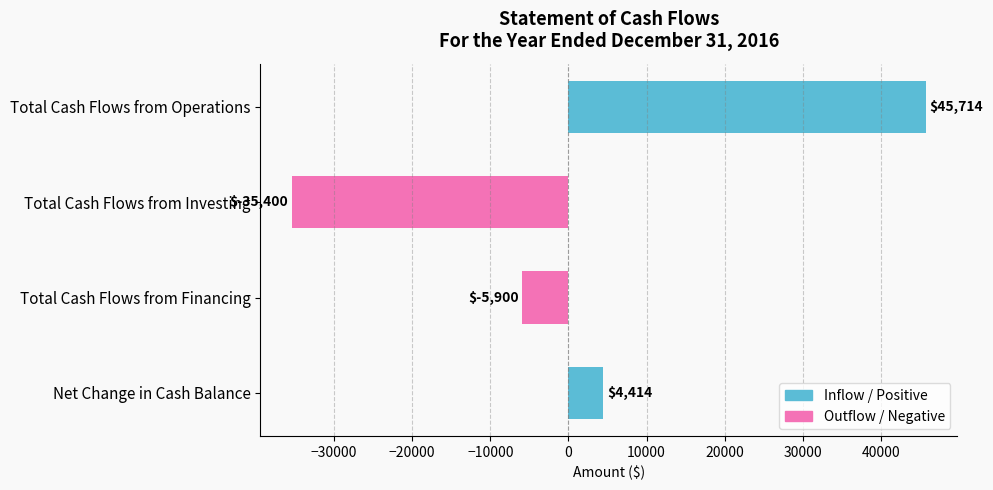

What position from the top is Total Cash Flows from Operations?

1